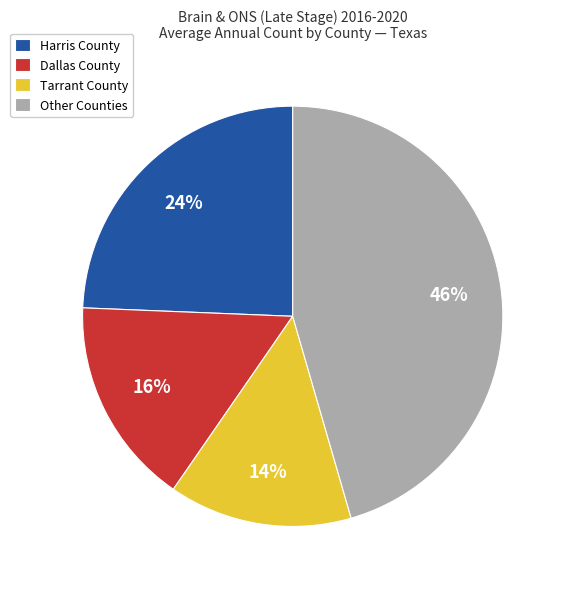

Which has a higher value, Harris County or Tarrant County?

Harris County